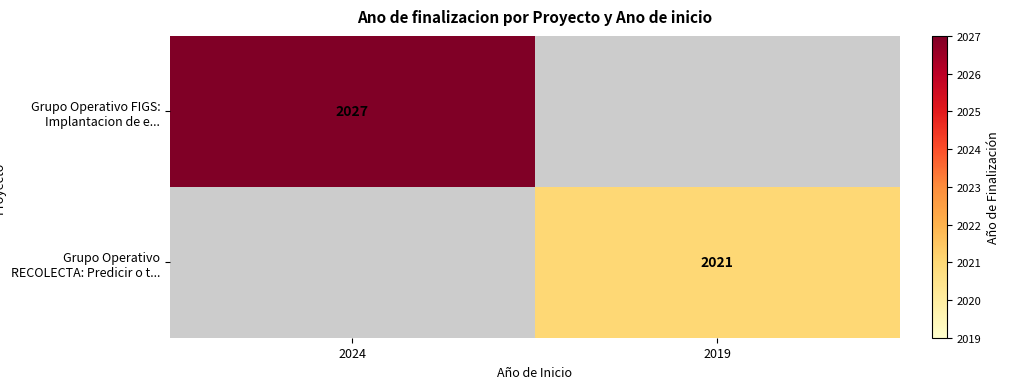

Is it true that Grupo Operativo FIGS: Implantacion de e... equals 2027 at 2024?

True